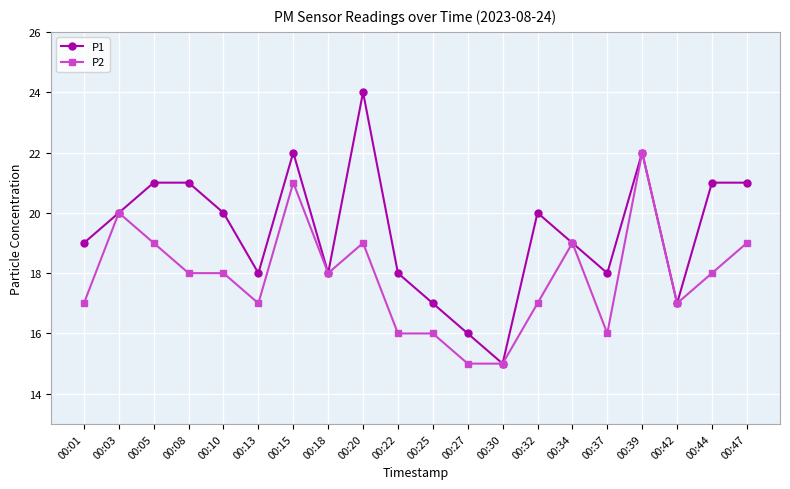

What are all the series names shown in the legend?

P1, P2